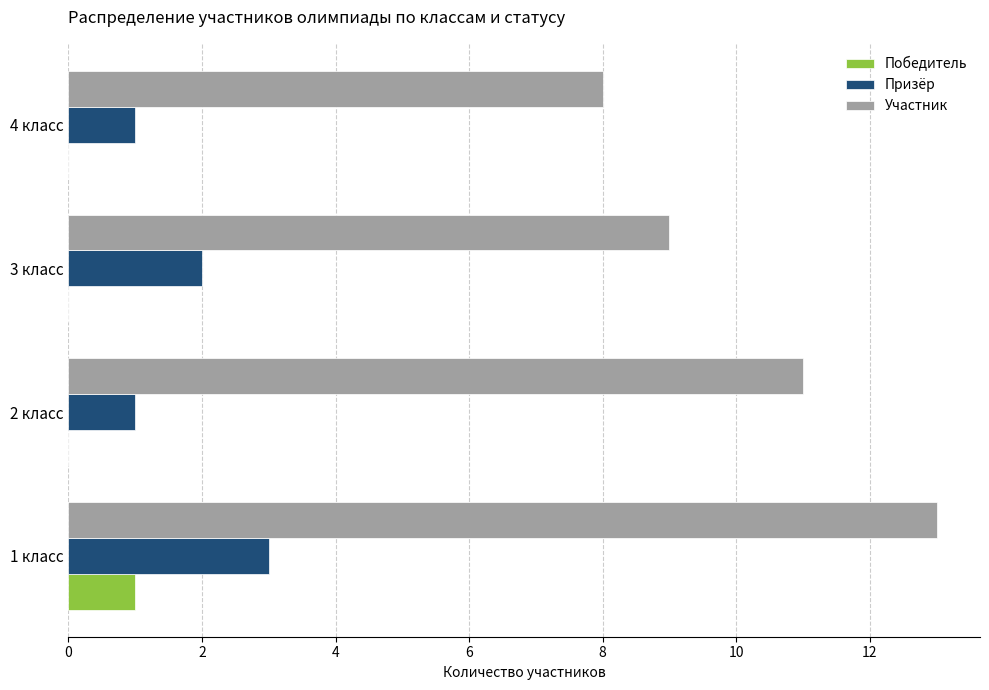

At which label does Участник reach its peak?

1 класс